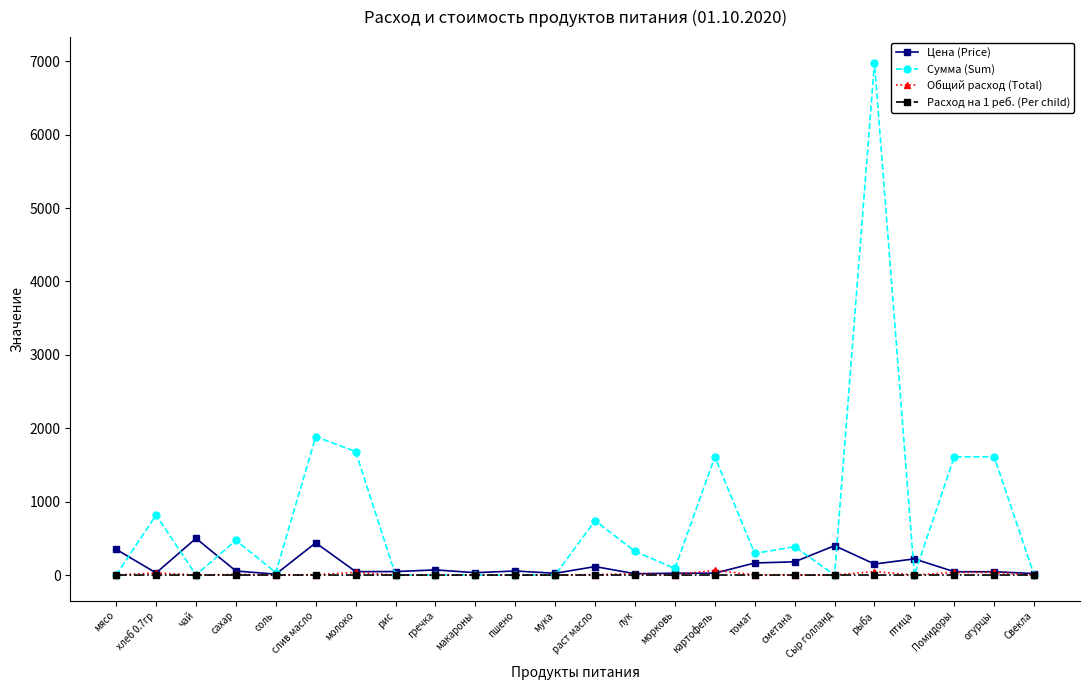

What is the average value of the Сумма (Sum) series?

772.5